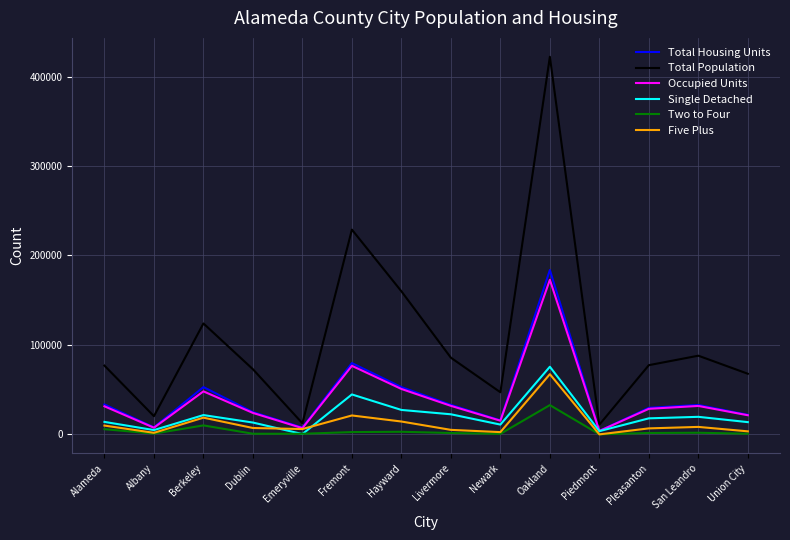

Between Emeryville and Oakland, which series saw the biggest shift?

Total Population